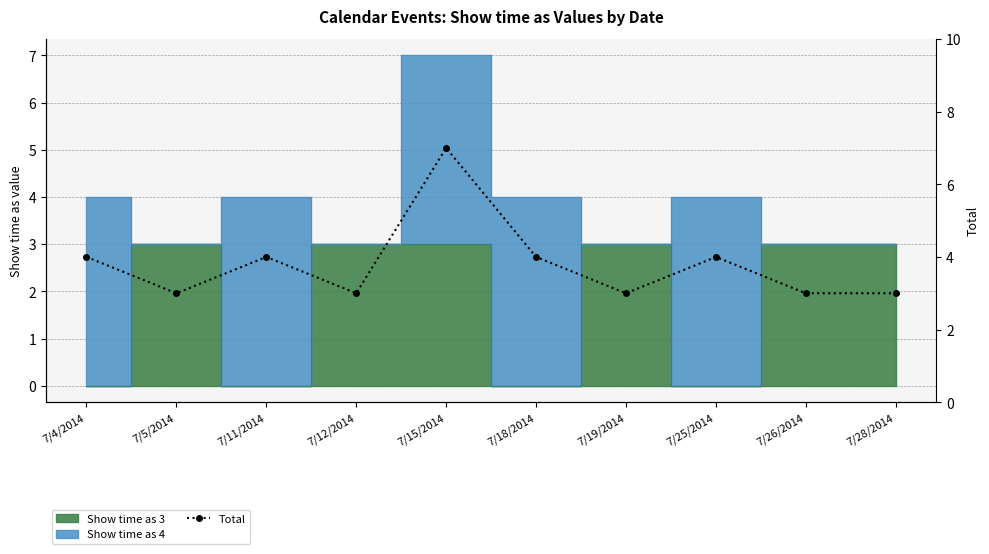

Approximately how many times larger is the value at 7/5/2014 compared to 7/18/2014?

0.8